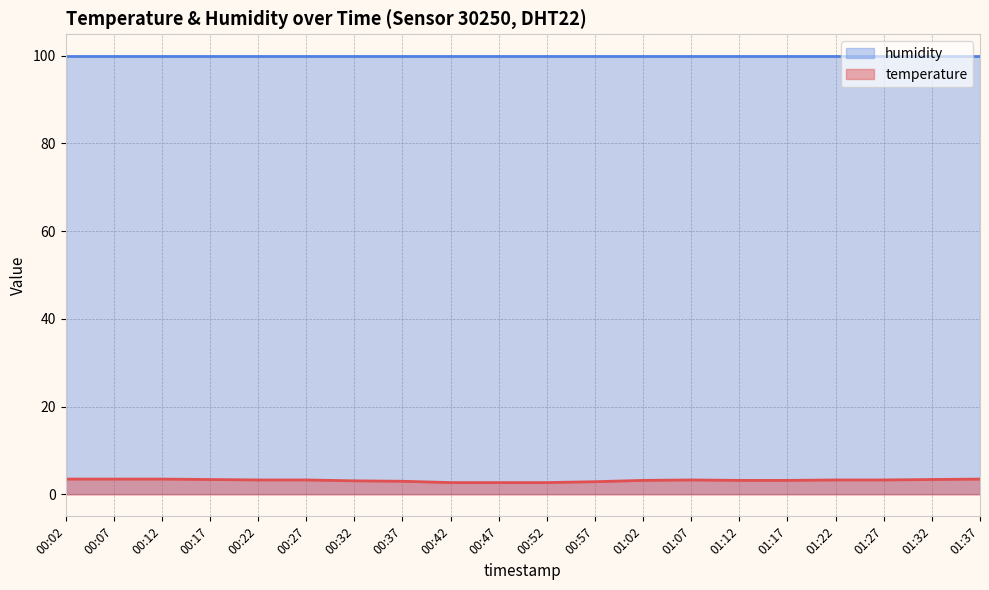

The chart shows a value of 3.1 at 00:32. True or false?

True